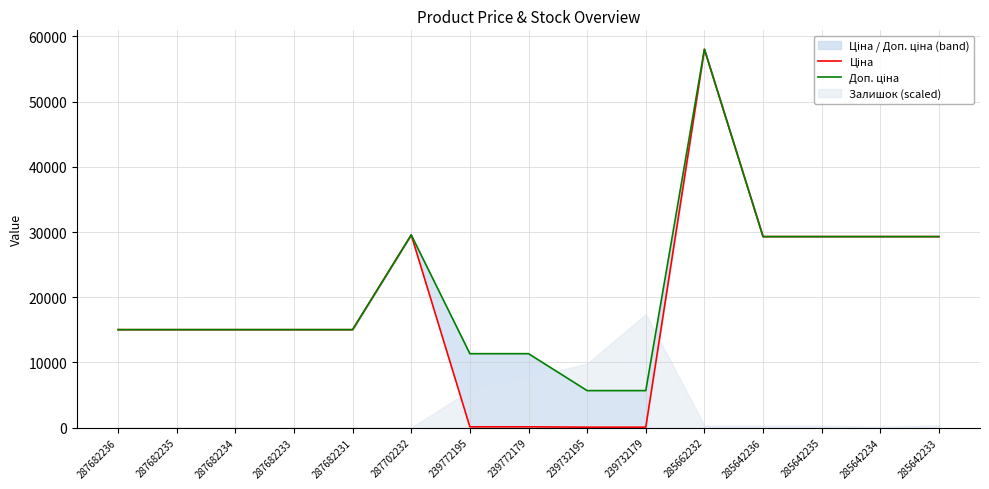

How many lines are shown in the chart?

2